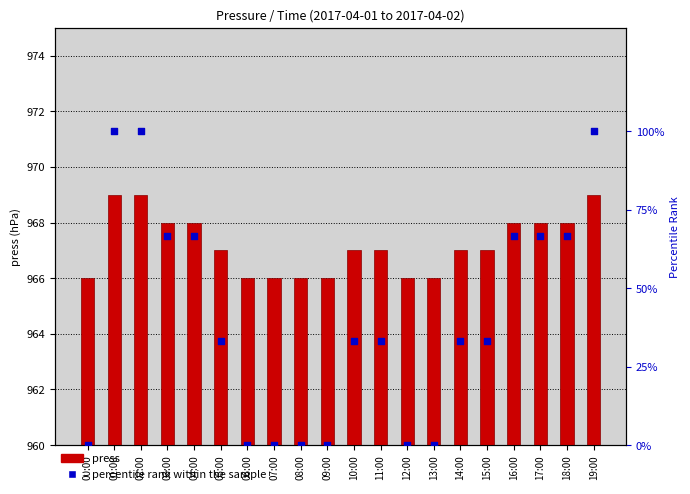

At which category is the sum across all series the highest?

01:00